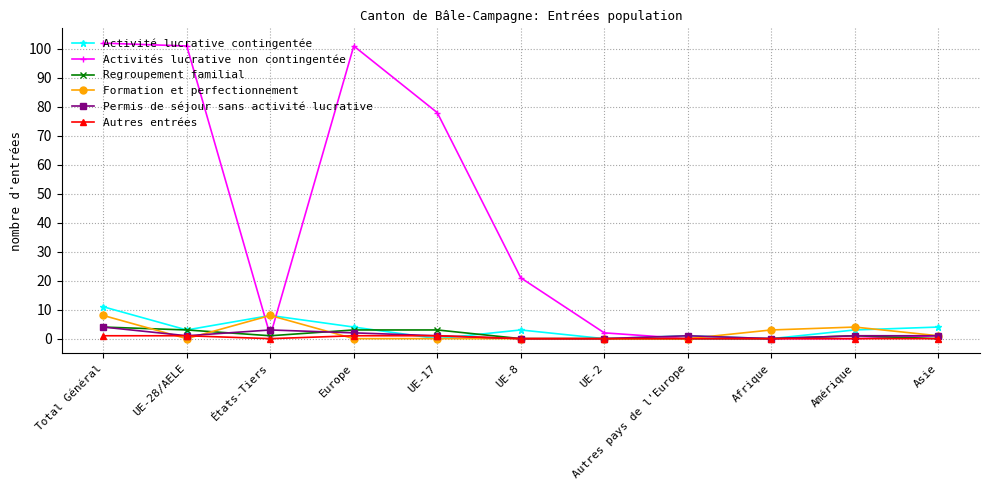

True or false: Formation et perfectionnement has more than 1 points higher than both neighbors.

True